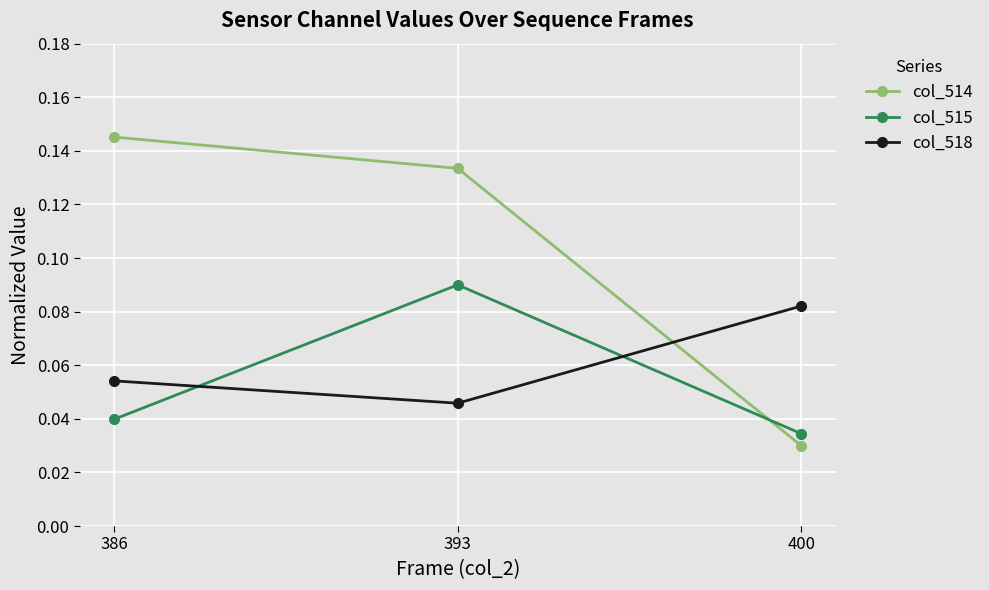

At which category does the chart reach its peak across all series?

386